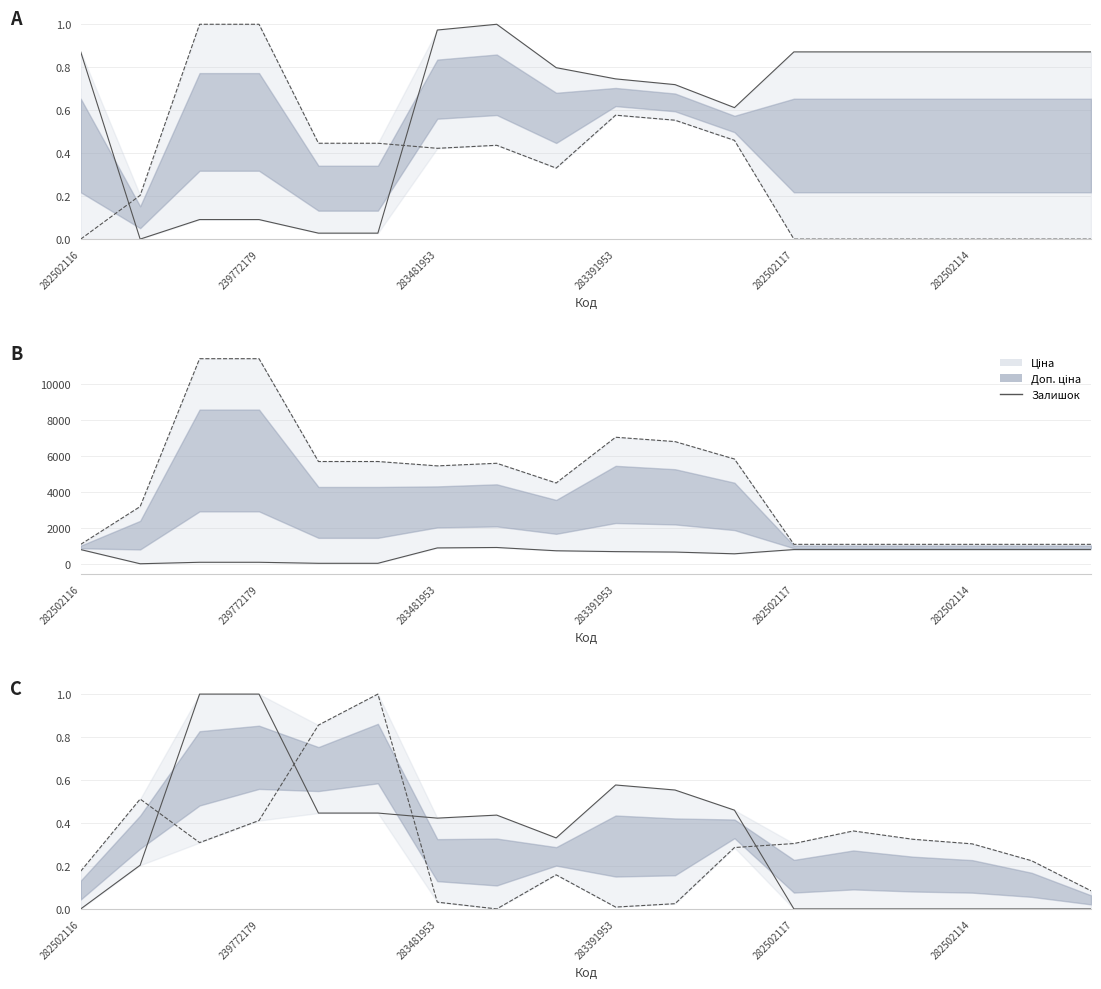

Reading left to right, what are all the values shown in this chart?

0.0	0.2	1.0	1.0	0.4	0.4	0.4	0.4	0.3	0.6	0.6	0.5	0.0	0.0	0.0	0.0	0.0	0.0